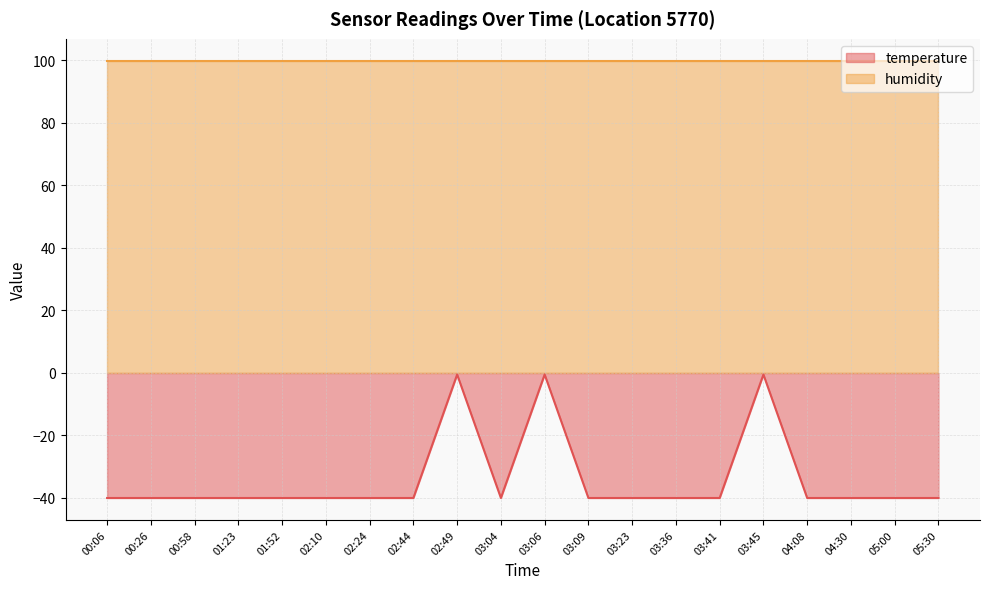

What is the smallest value displayed?

-40.0